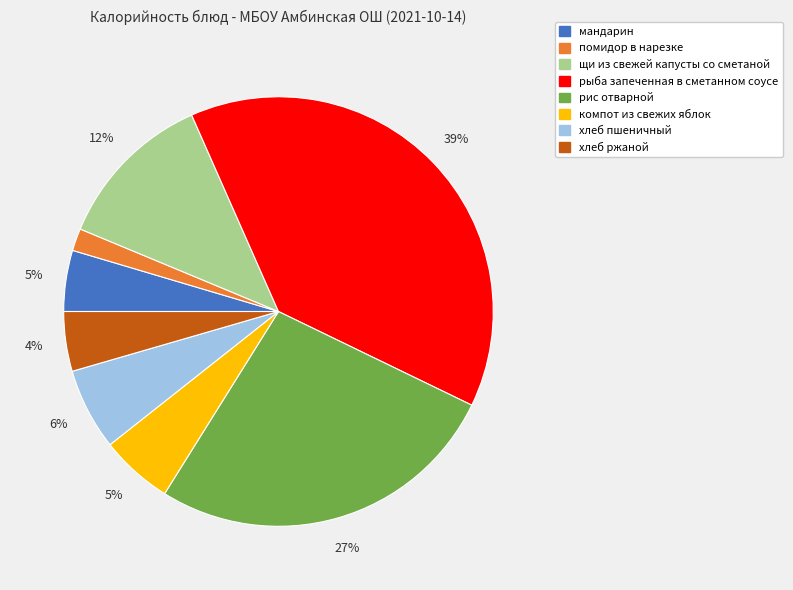

The мандарин slice represents 5% of the pie. True or false?

True